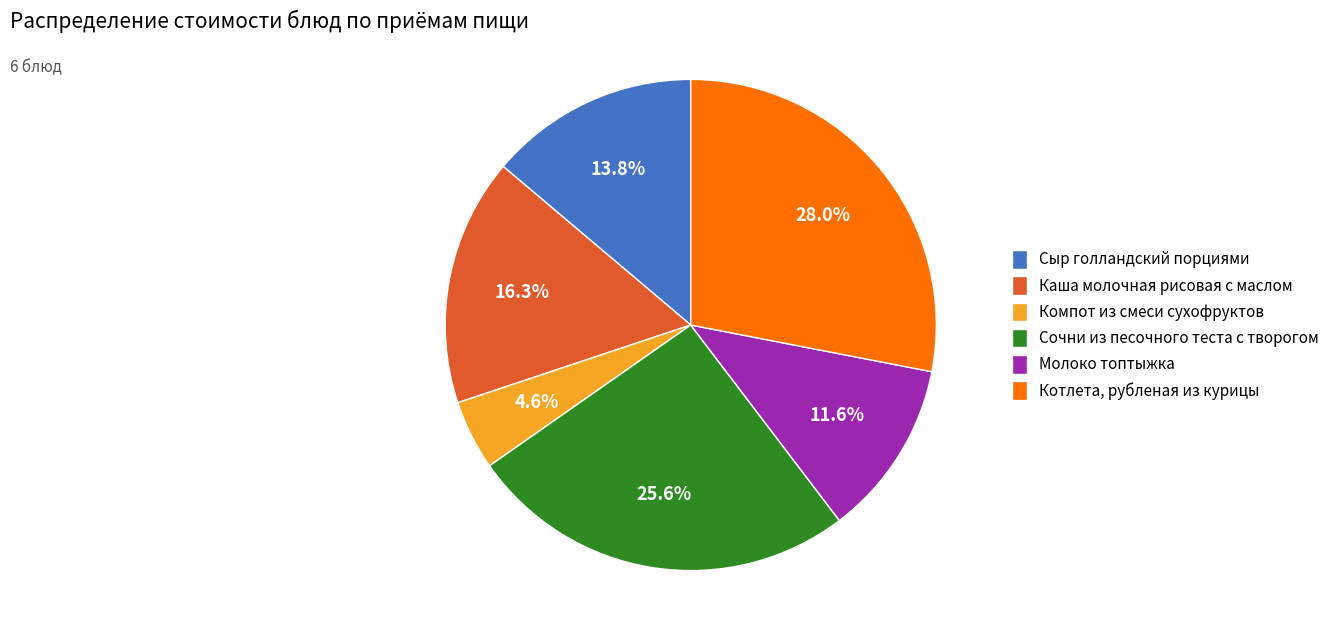

Which category has the smallest portion of the pie?

Компот из смеси сухофруктов